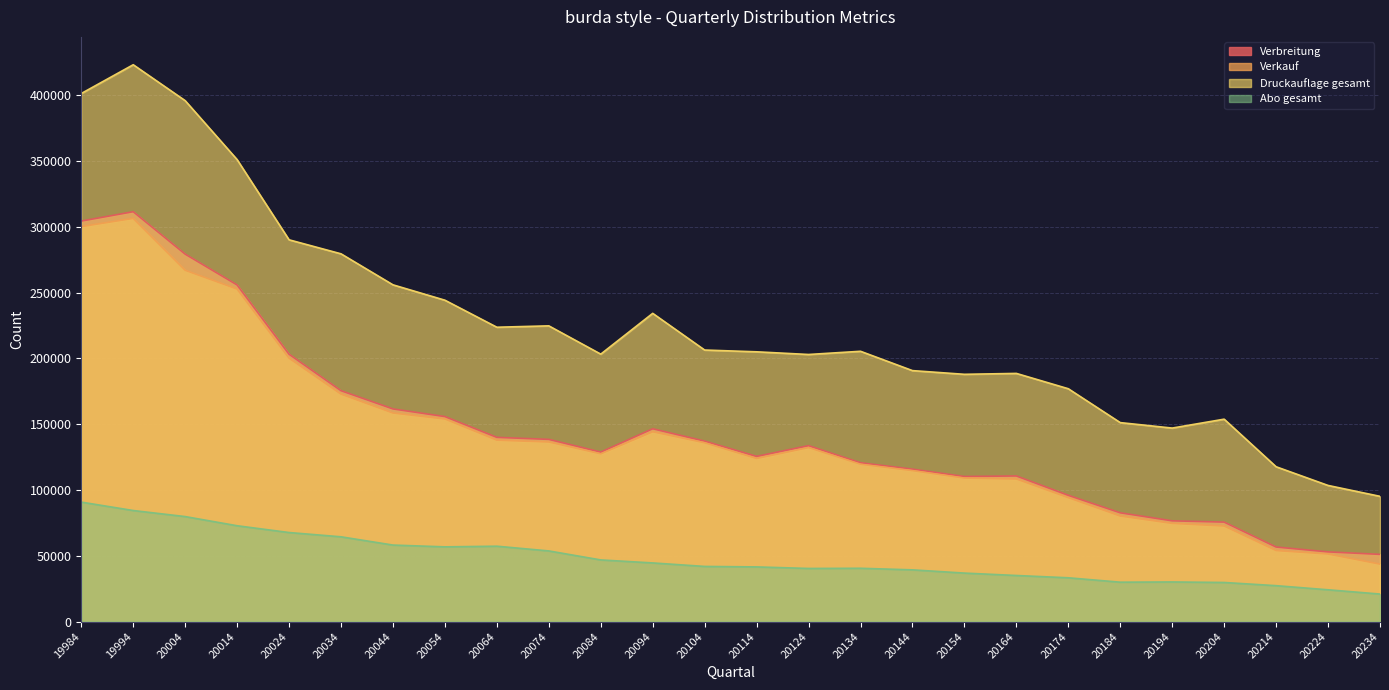

What is the difference between the maximum and minimum values in the Abo gesamt series?

69848